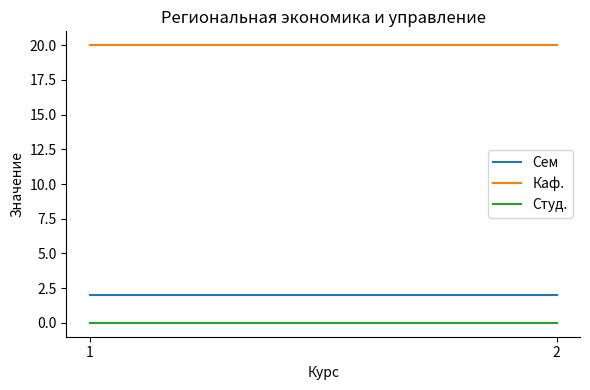

How many lines are shown in the chart?

3